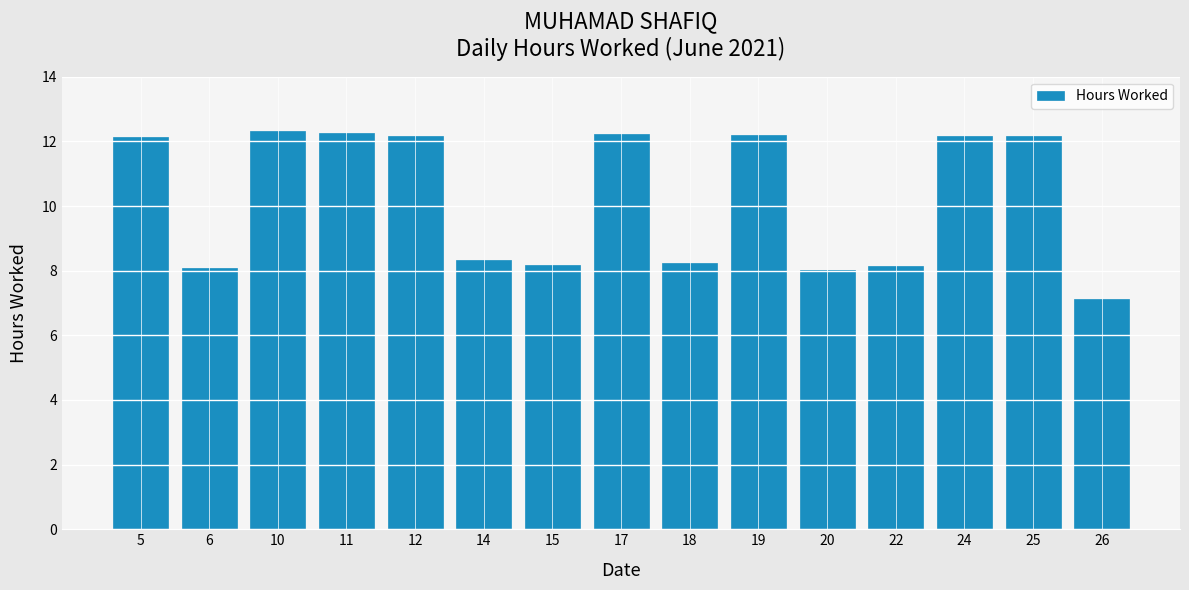

What is the sum of all values?

153.8